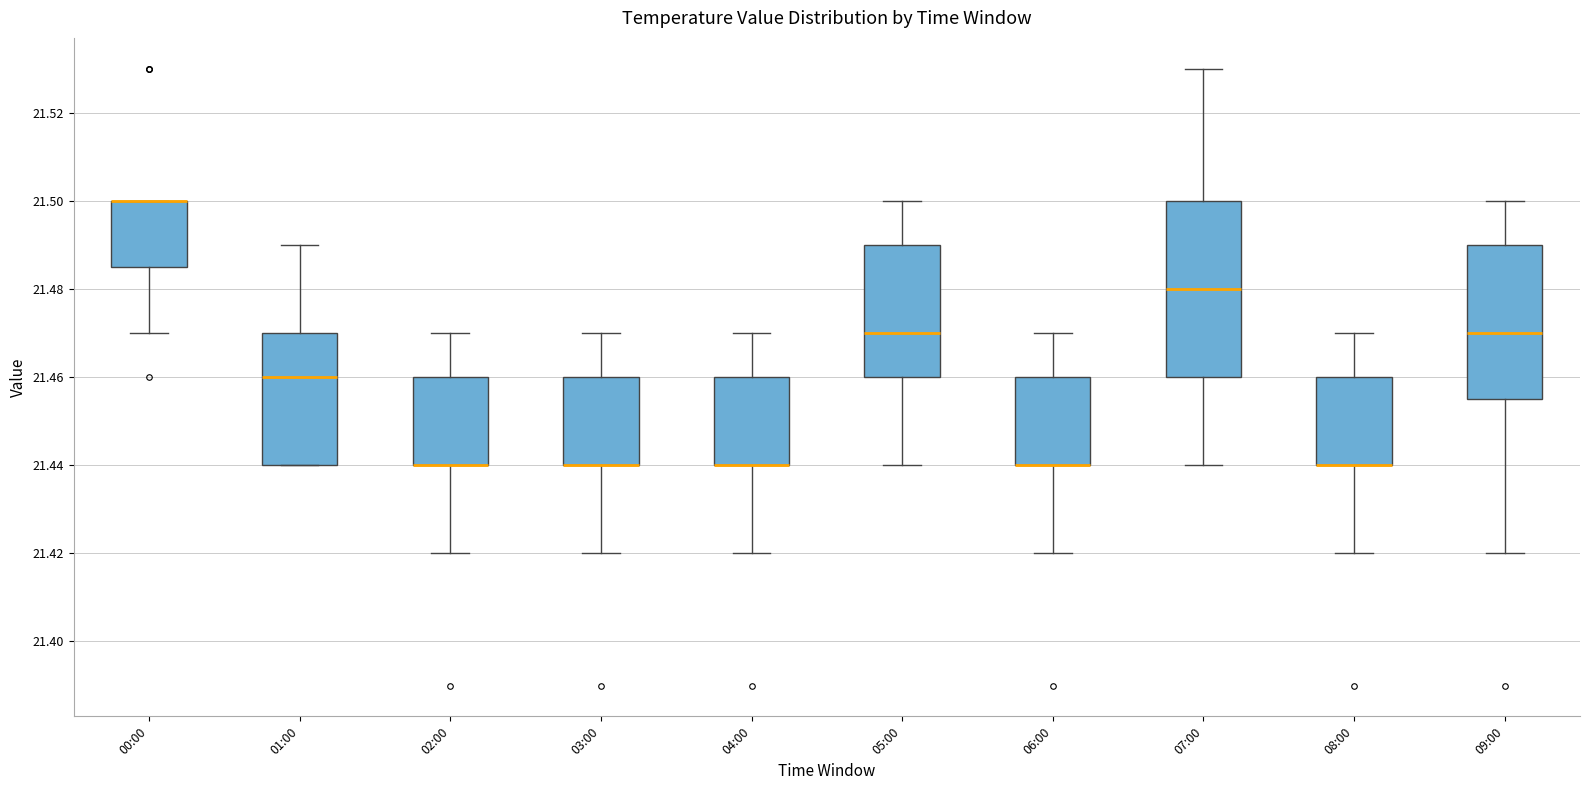

Where does the lower whisker of the box for 05:00 end on the y-axis? The values are not printed on the chart, so give them approximately, as read against the axis.

21.440